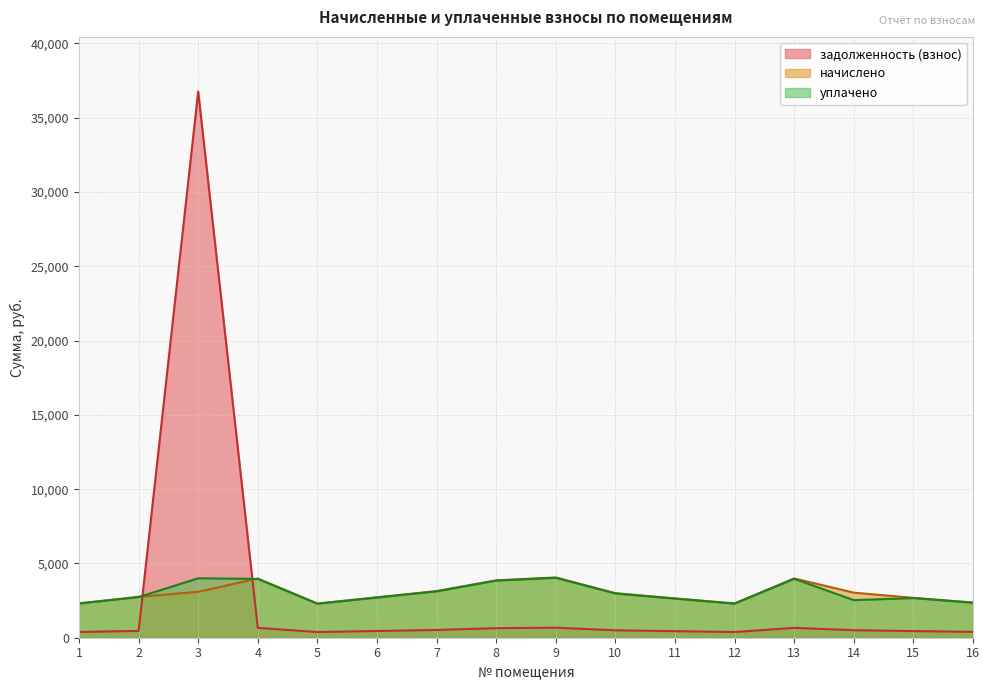

Reading right to left, list all the values displayed in this chart.

задолженность (взнос): 395.0	447.3	505.8	664.9	384.8	441.2	499.7	676.1	644.3	523.3	453.5	383.7	663.8	36766.9	458.6	385.8
начислено: 2370.1	2684.0	3034.9	3989.1	2308.5	2647.1	2998.0	4056.8	3866.0	3139.6	2720.9	2302.3	3982.9	3090.3	2751.7	2314.7
уплачено: 2355.1	2667.0	2529.1	3964.0	2294.3	2630.3	2979.0	4031.1	3841.5	3119.6	2703.7	2287.7	3957.7	4000.0	2734.0	2300.0